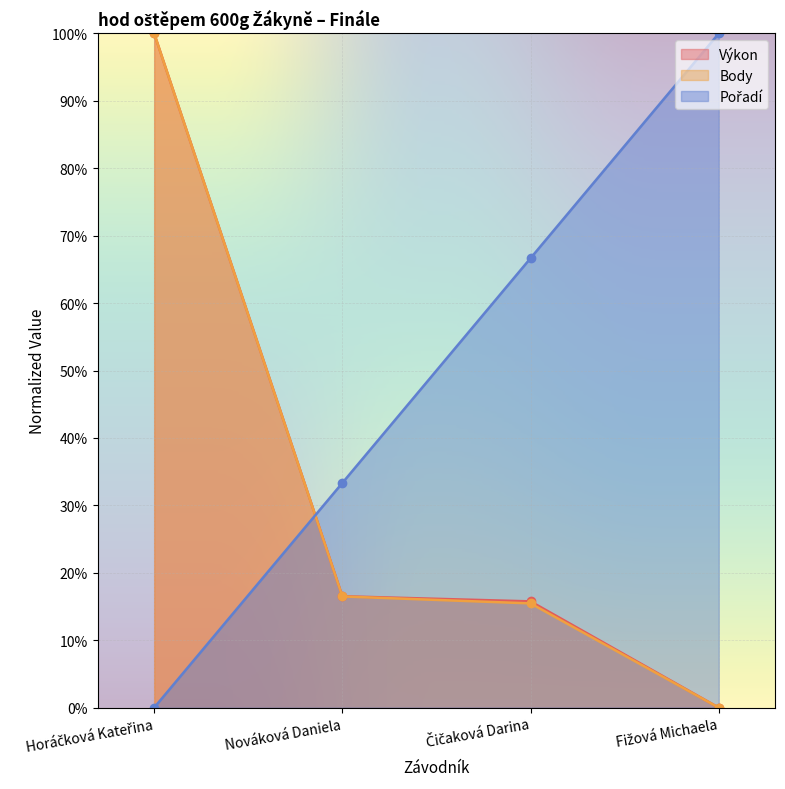

Reading left to right, what are all the values shown in this chart?

Výkon: 100.0	16.5	15.8	0.0
Body: 100.0	16.5	15.5	0.0
Pořadí: 0.0	33.3	66.7	100.0